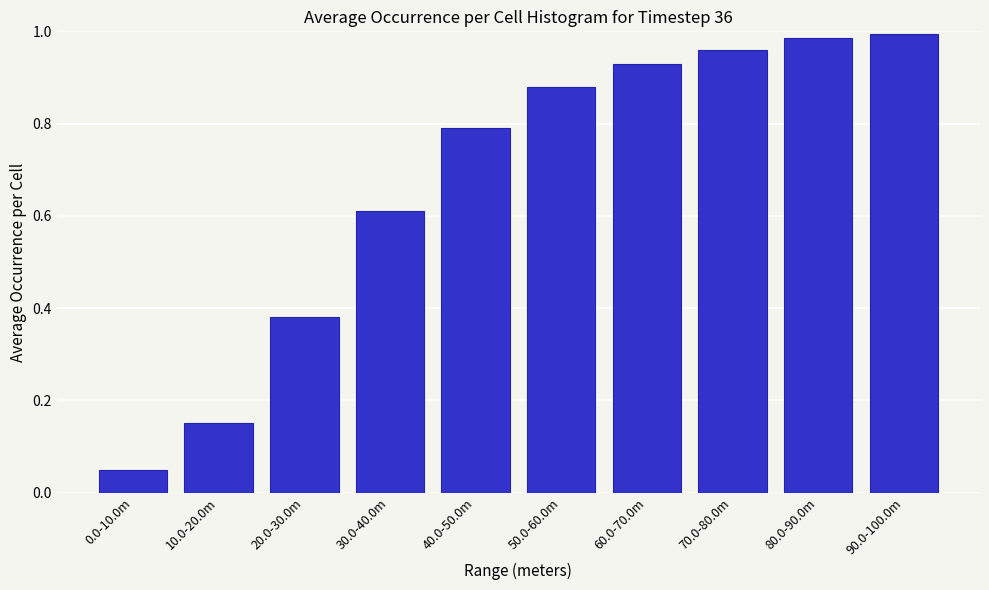

Is it true that the value at 0.0-10.0m is 0.0?

False